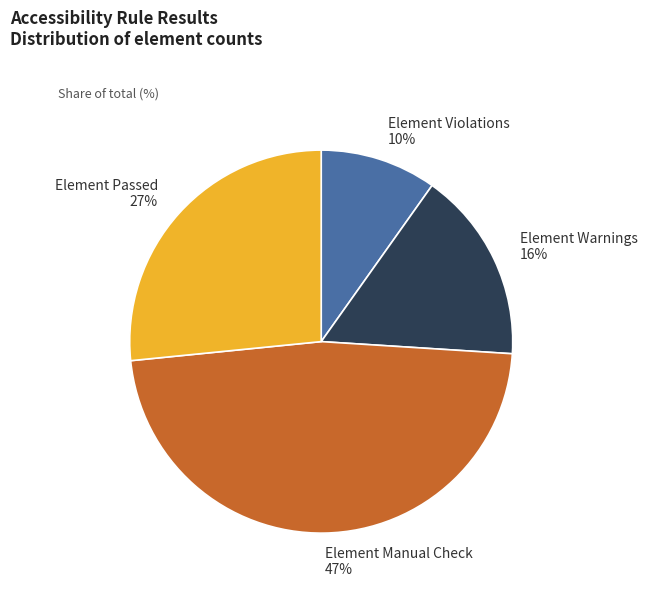

How many segments does this pie chart have?

4